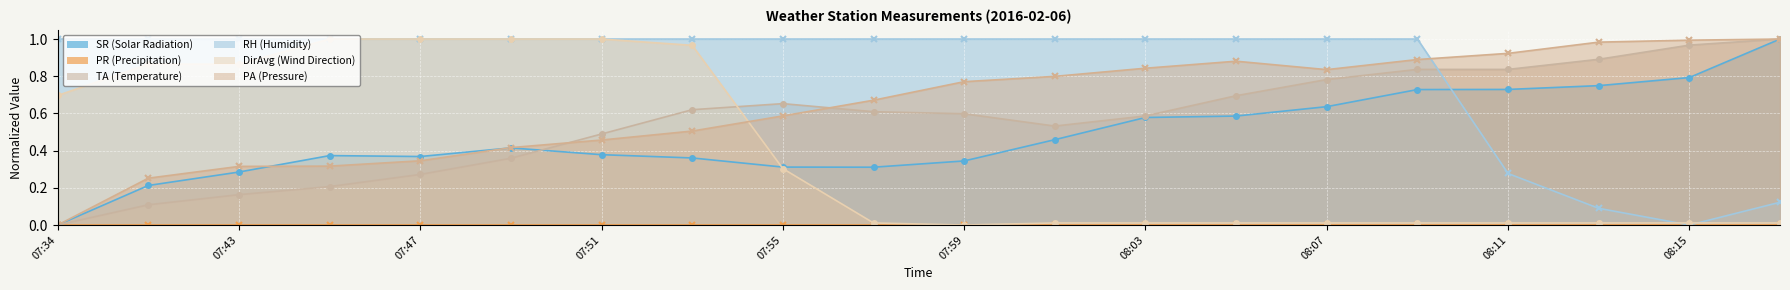

The value of TA (Temperature) (line) at 07:59 is 0.8. True or false?

False